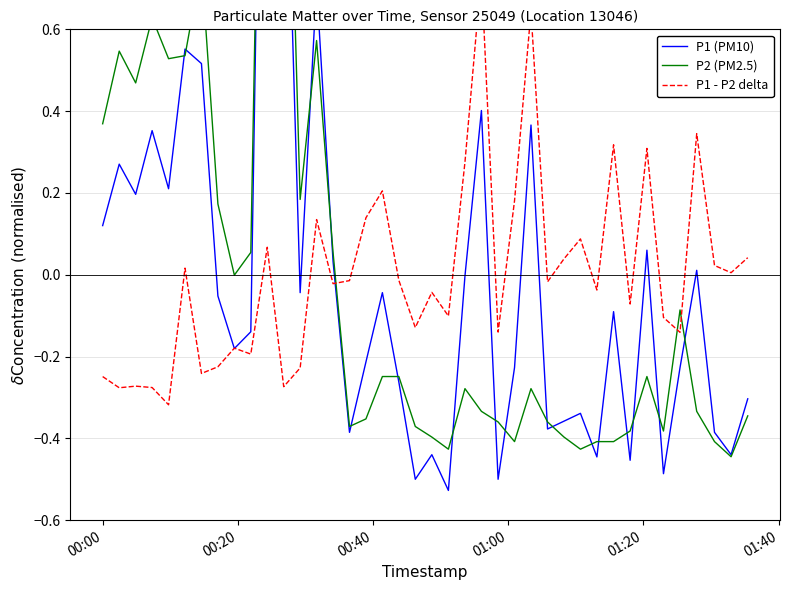

True or false: P2 (PM2.5) and P1 - P2 delta intersect in this chart.

True